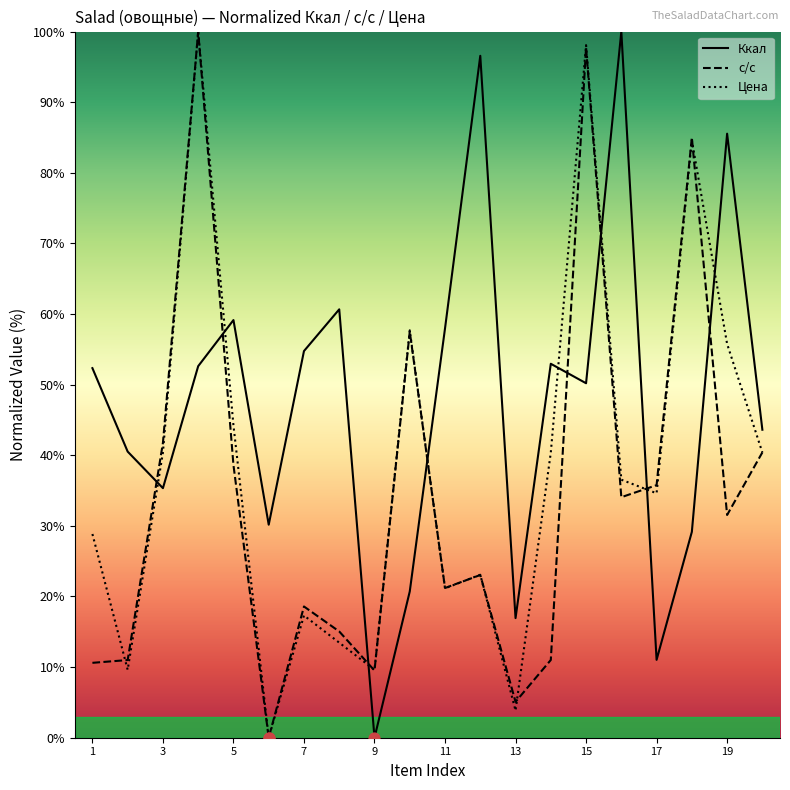

Which series contains the highest Y value?

Ккал